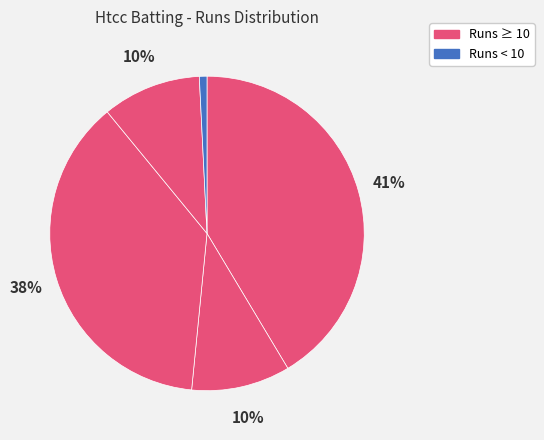

How many segments does this pie chart have?

5